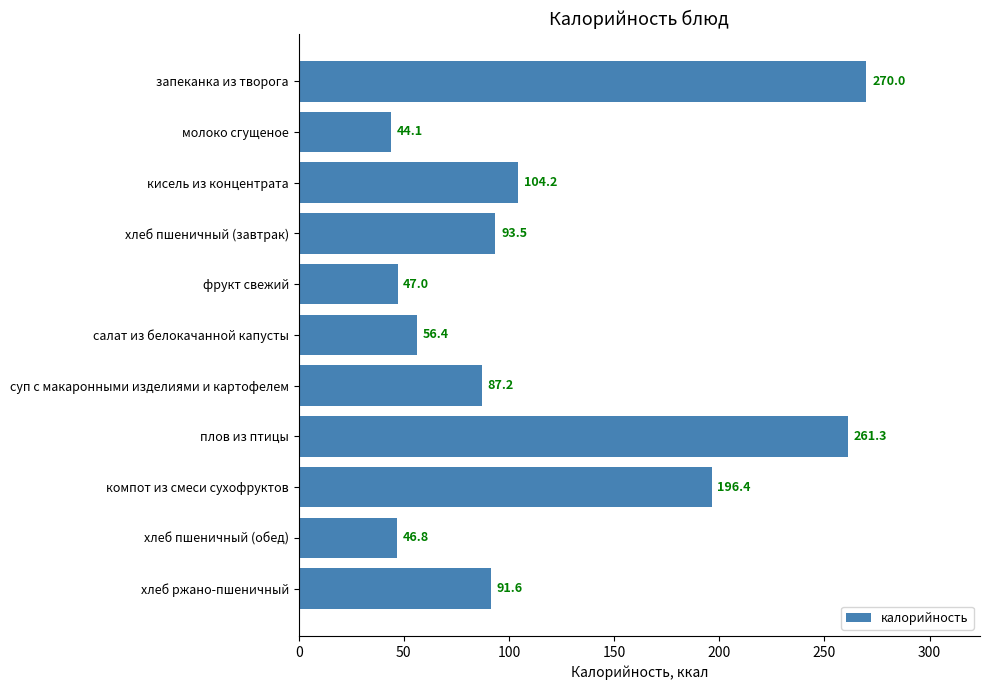

How many bars are there in total?

11